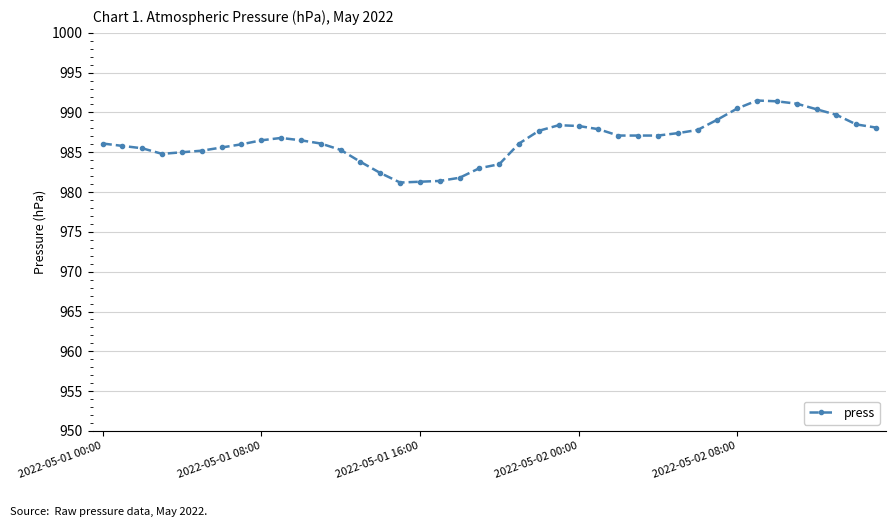

What is the value of the 11th point from the left?

986.5